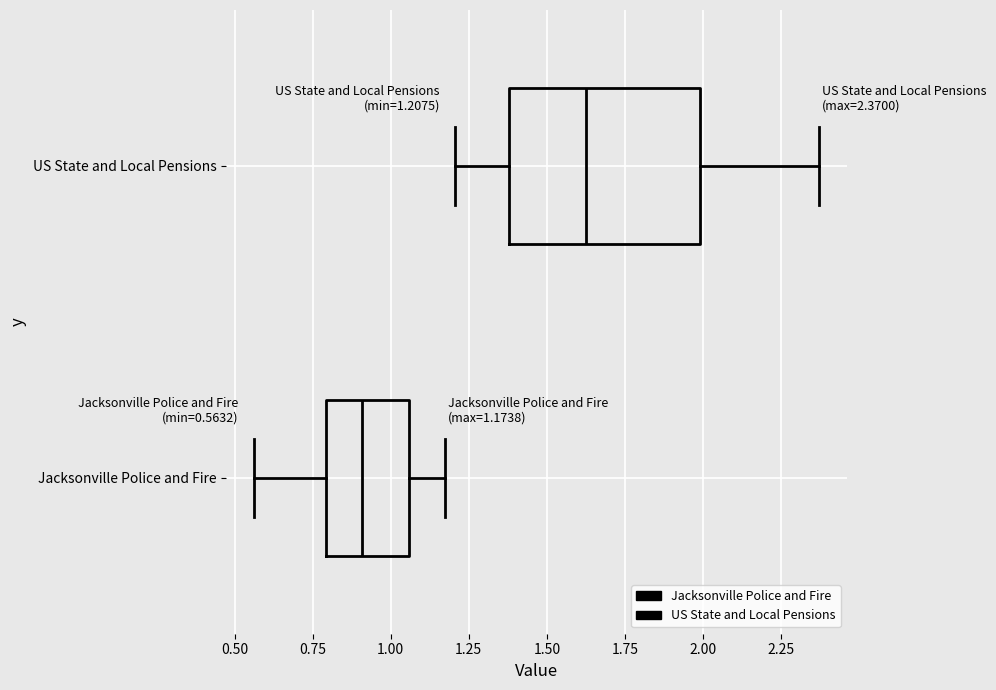

Comparing the boxes themselves (not the whiskers), which one is the widest?

US State and Local Pensions